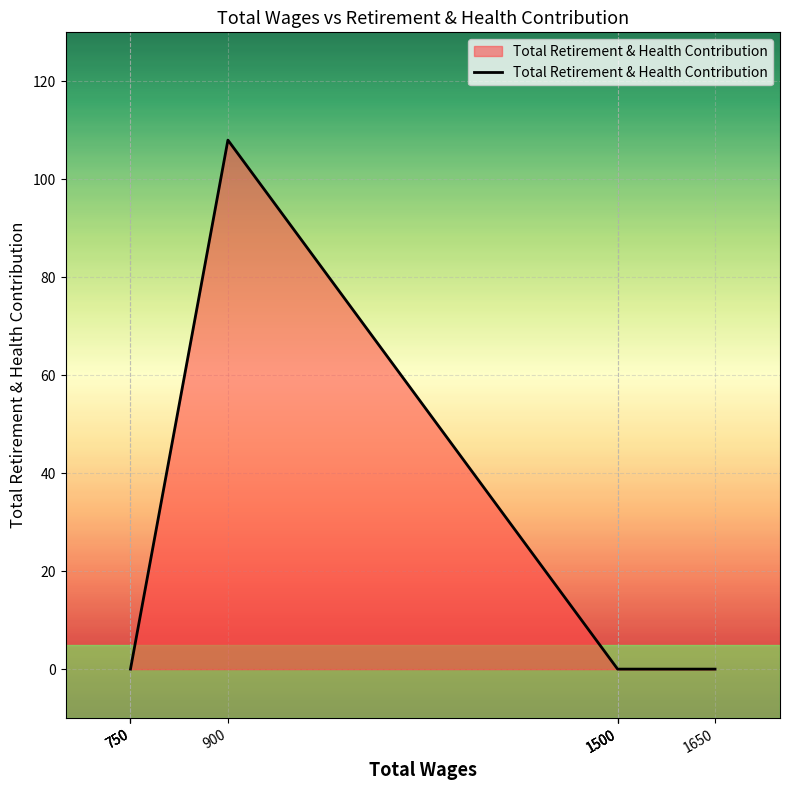

List the labels in order of value, largest first.

900, 750, 750, 750, 1500, 1500, 1500, 1650